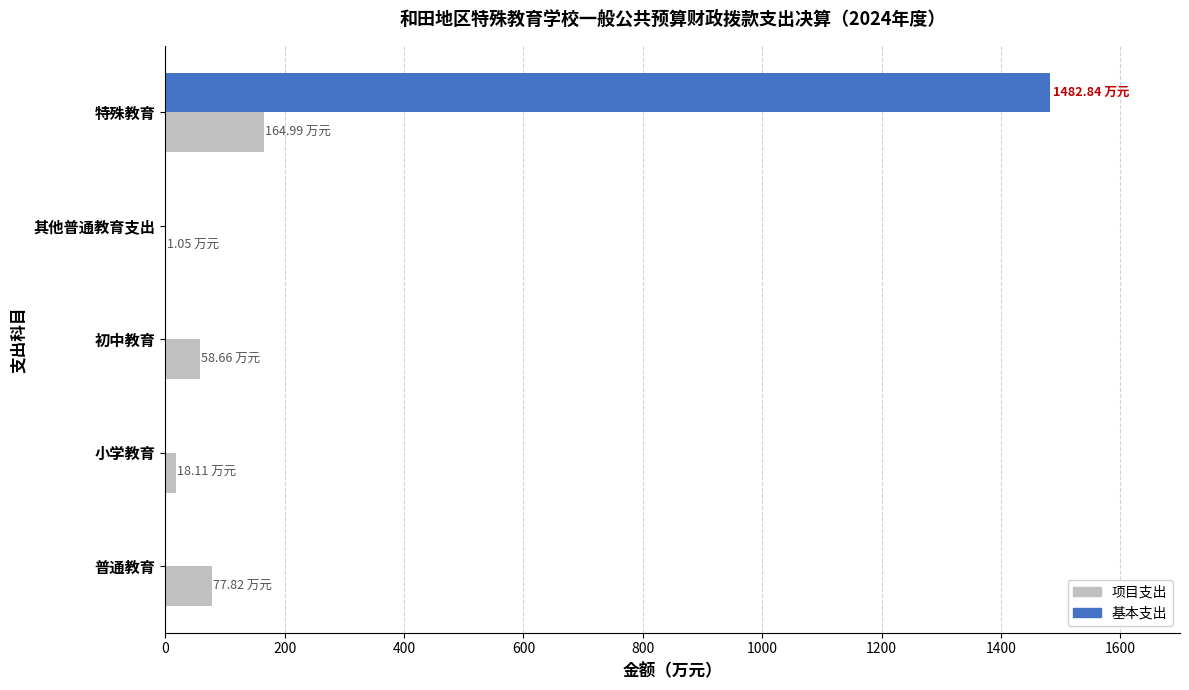

Between 普通教育 and 特殊教育, which series saw the biggest shift?

基本支出